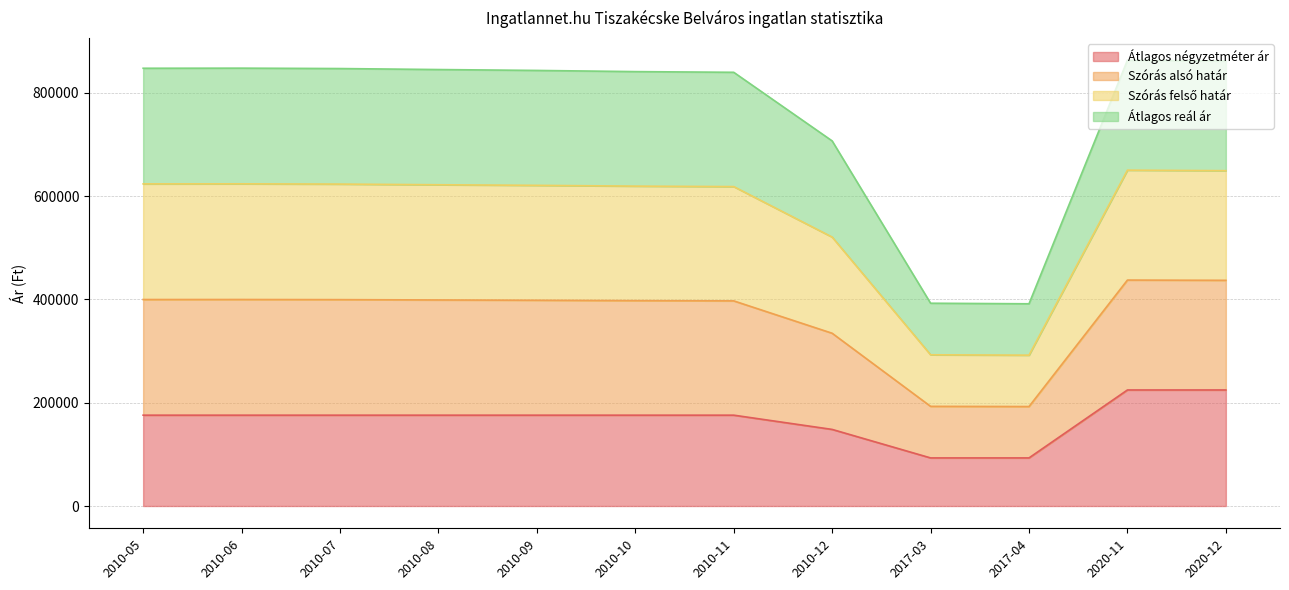

True or false: Átlagos négyzetméter ár has a value of 175925 at 2010-05.

True